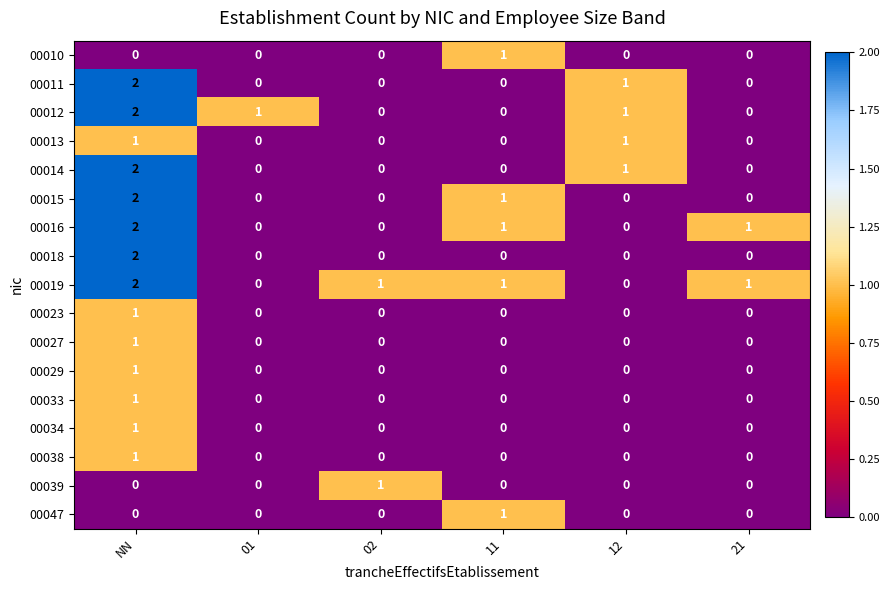

Is it true that 00023 equals 0 at 11?

True